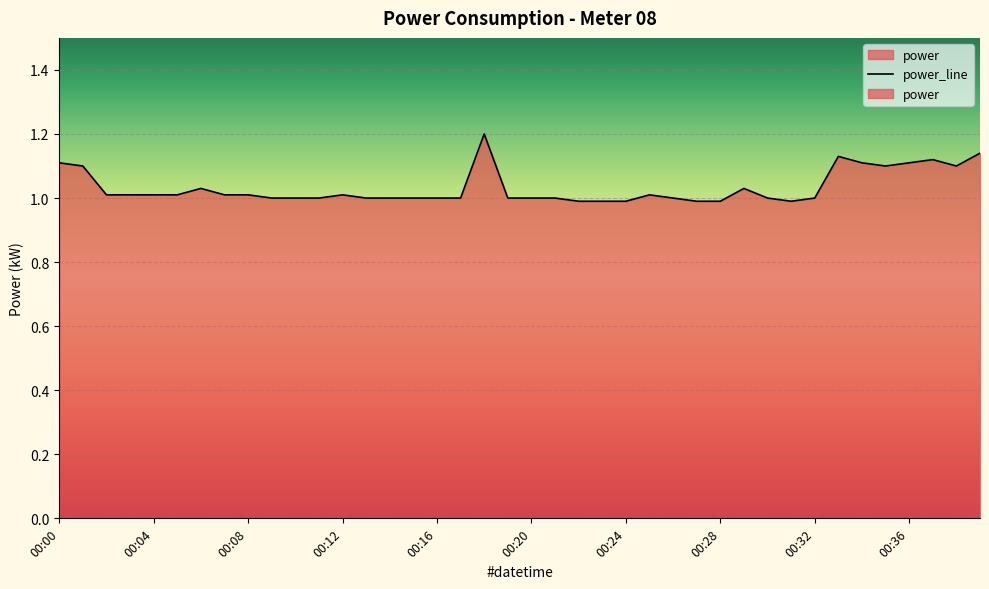

What is the difference between the values at 00:00 and 00:04?

0.1